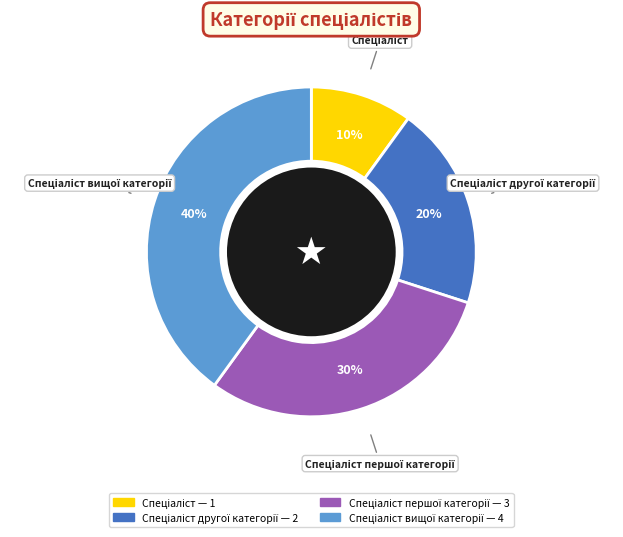

How many slices are in this pie chart?

4